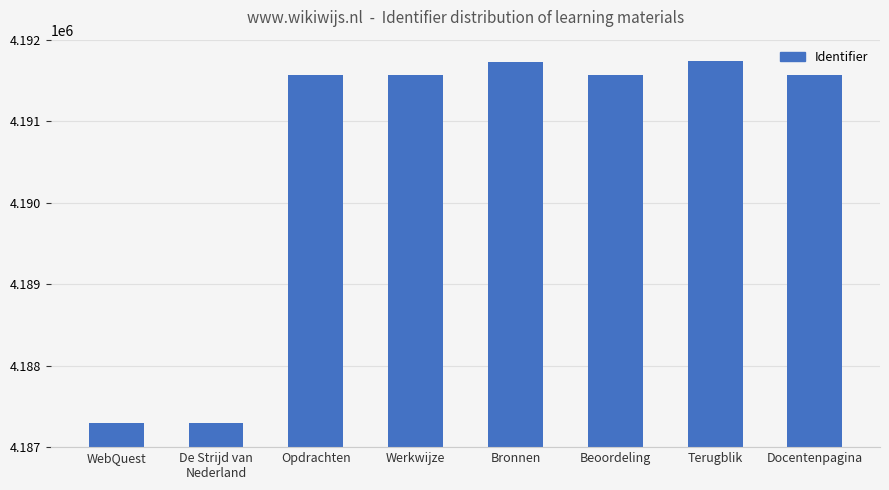

True or false: the data shows 4191734 at Terugblik.

True